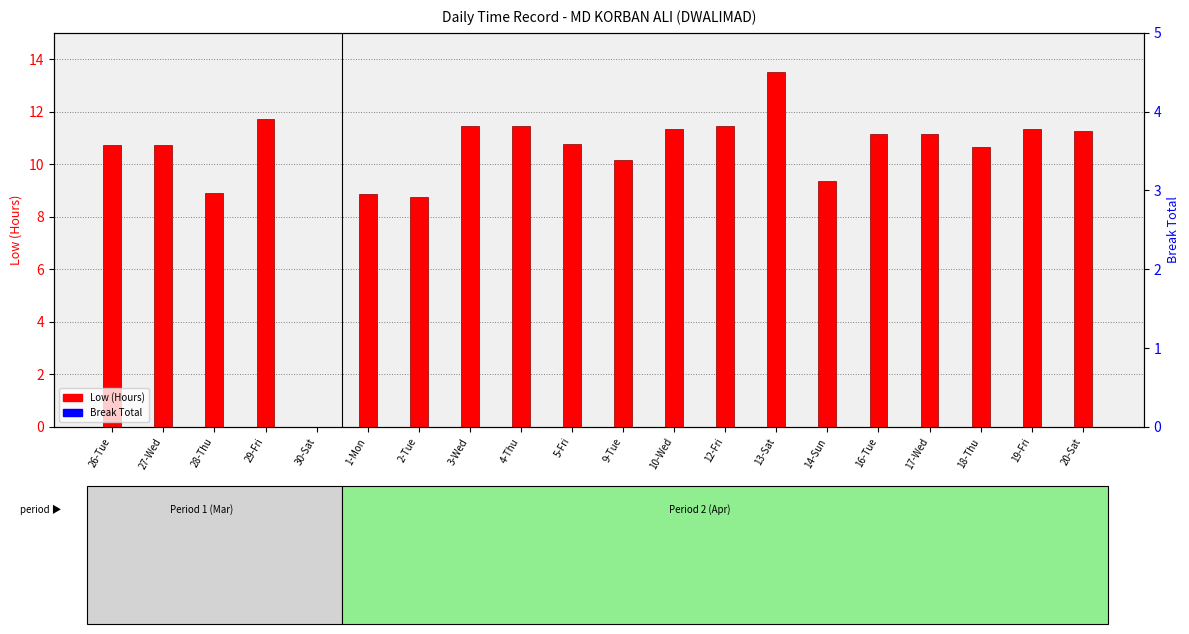

Are the bars grouped side by side (vs. stacked)?

Yes